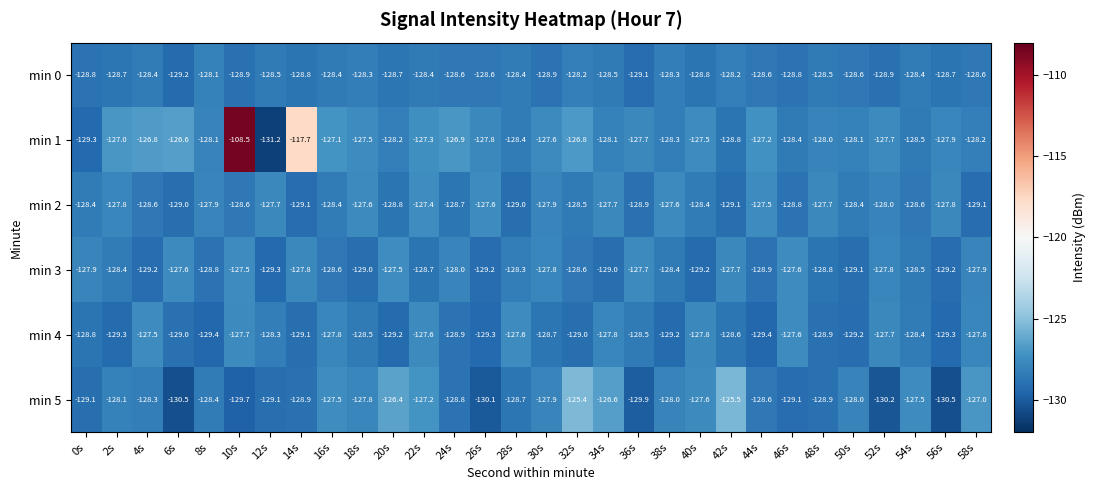

Rank the series at 22s from lowest to highest value.

min 3, min 0, min 4, min 2, min 1, min 5